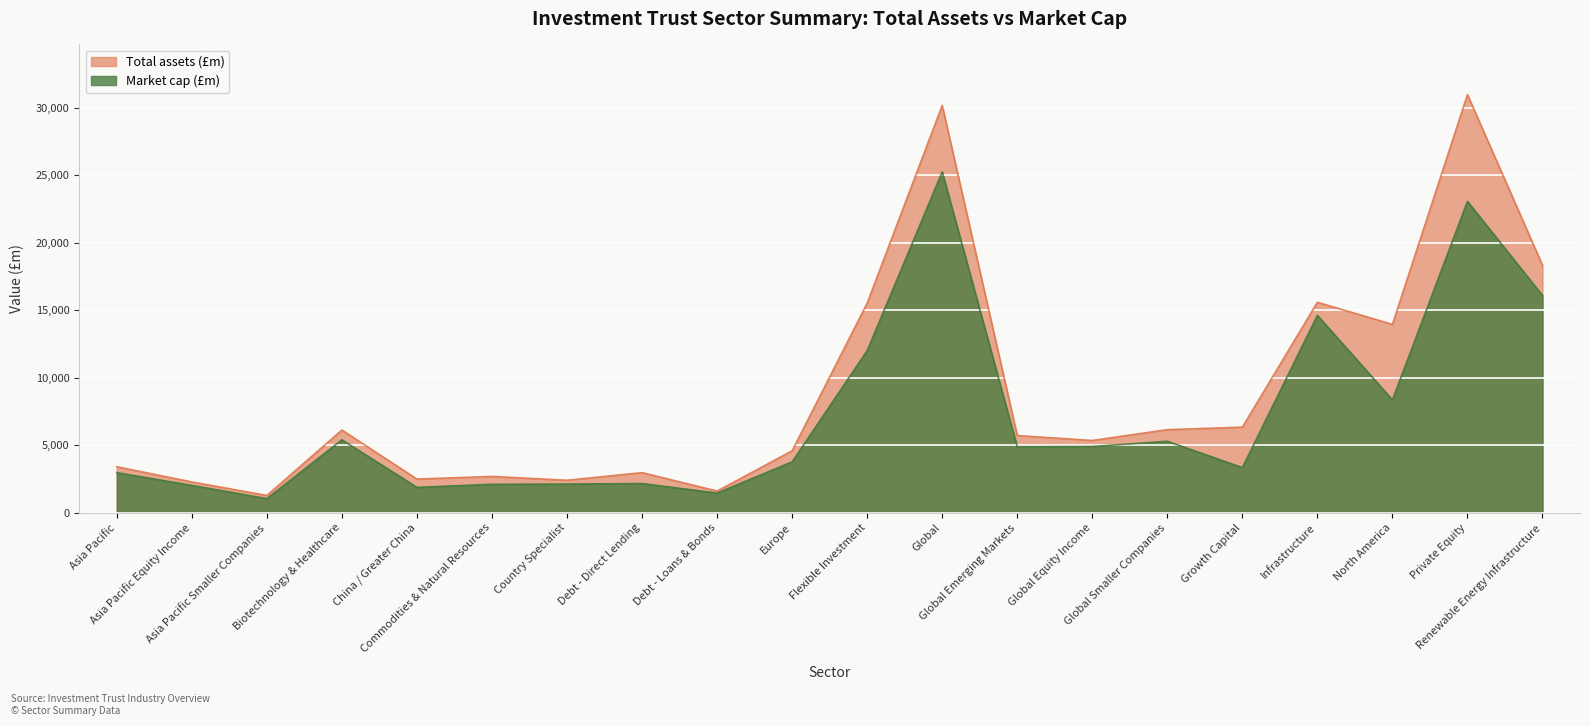

Reading right to left, list all the values displayed in this chart.

Total assets (£m): 18327.5	30960.7	13948.3	15587.7	6338.3	6153.6	5352.9	5718.1	30162.8	15521.5	4587.7	1608.4	2970.9	2407.8	2690.7	2494.5	6125.1	1282.9	2280.9	3409.3
Market cap (£m): 16086.9	23056.9	8359.6	14616.8	3345.6	5294.5	4905.9	4886.4	25244.5	12004.8	3772.4	1458.7	2164.2	2126.3	2108.3	1881.5	5404.5	1049.0	2027.0	2970.0